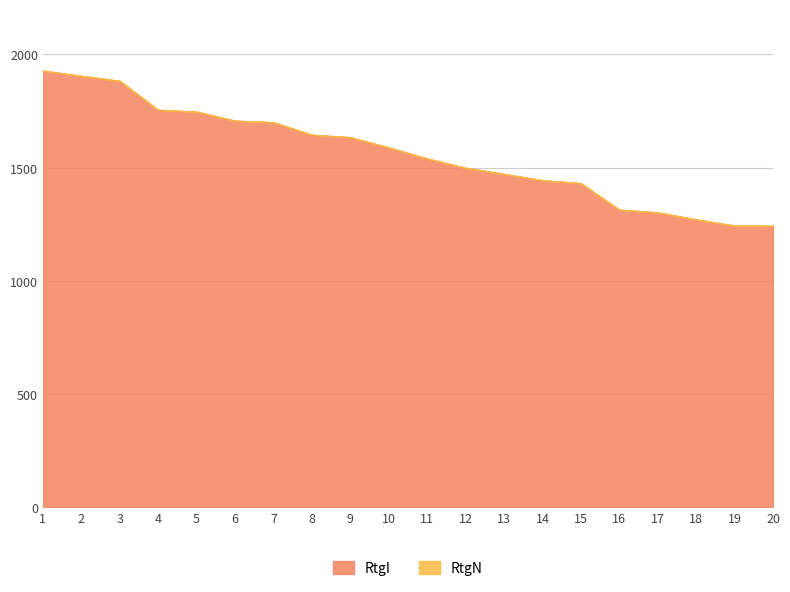

Does the chart have visible grid lines?

Yes